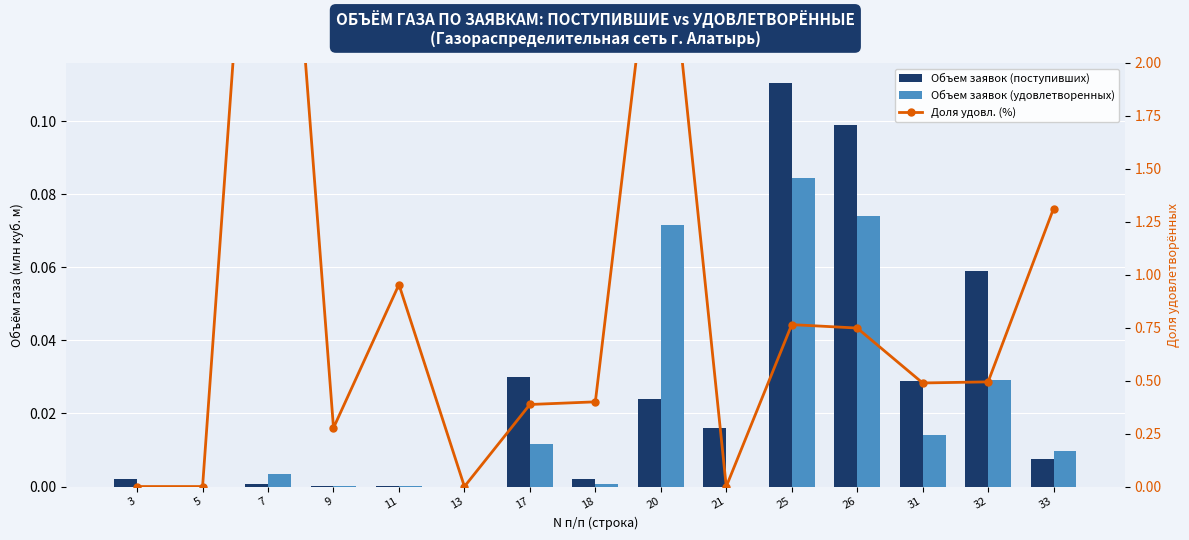

The Доля удовл. (%) series shows -2.3 at 3. True or false?

False